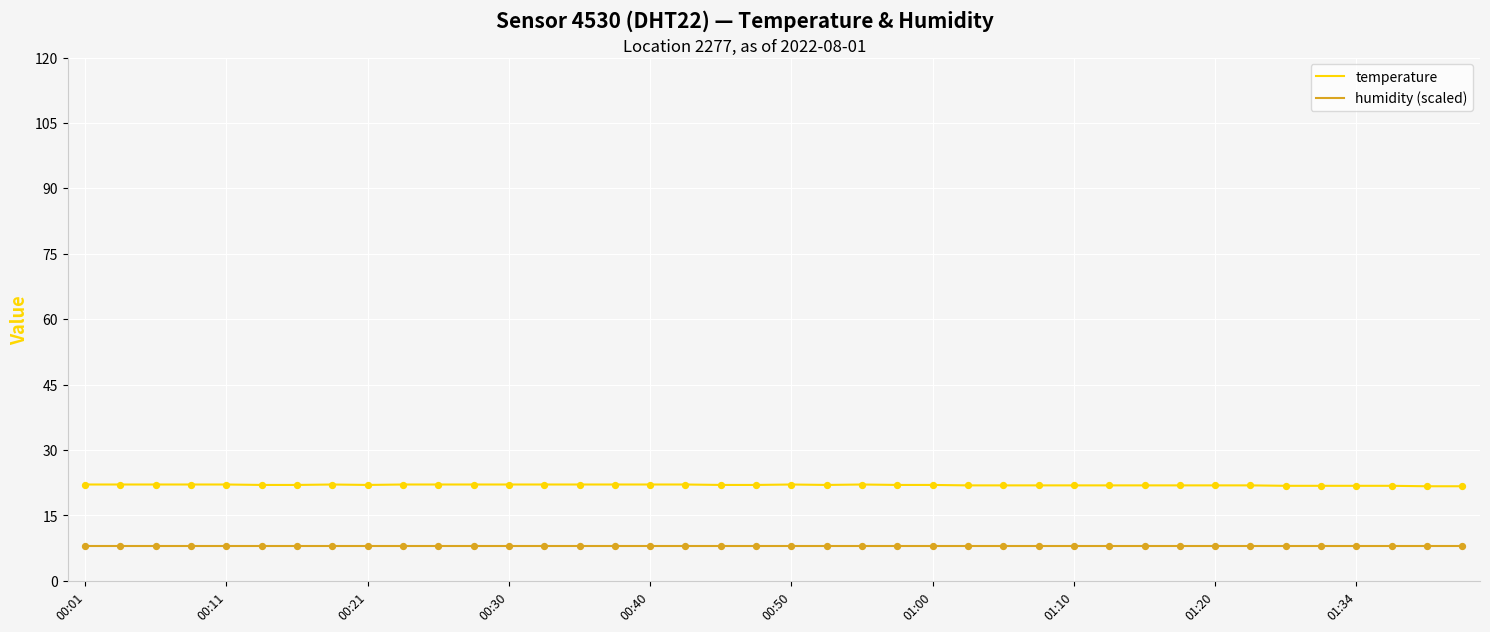

Which series has the largest total across all categories?

temperature